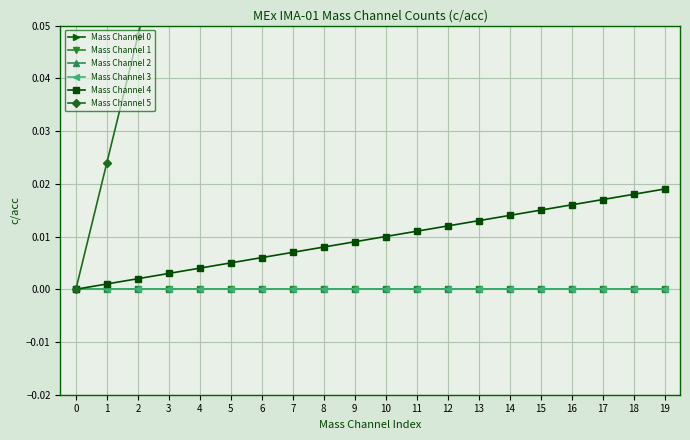

At which category does the chart reach its peak across all series?

19